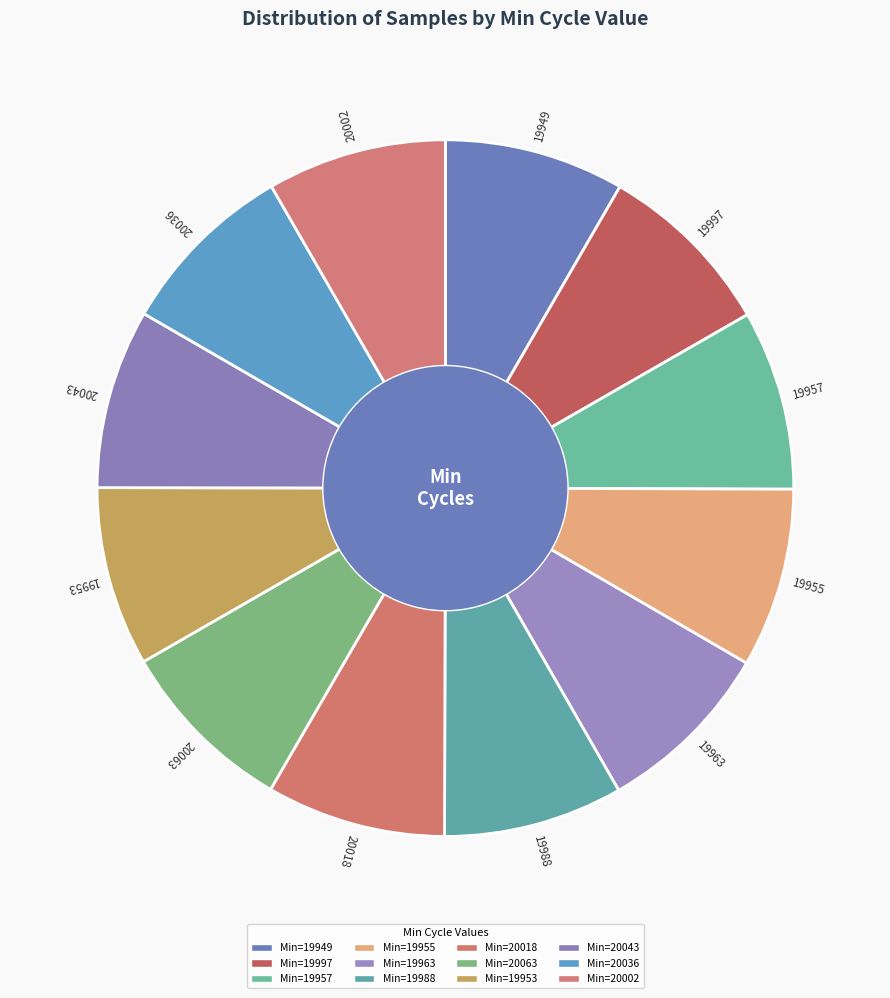

Is the sum of 20043 and 19988 greater than half?

No